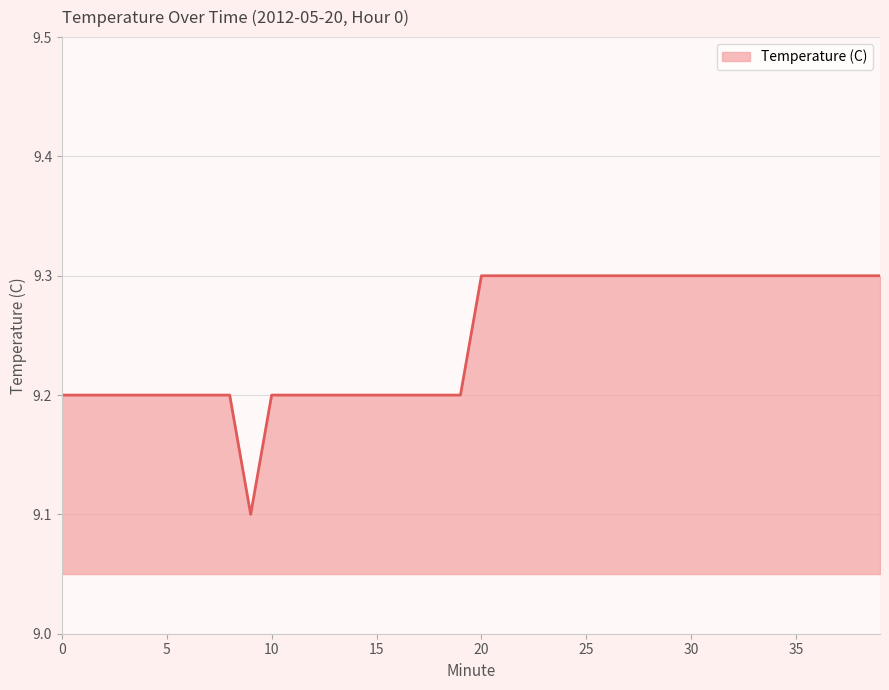

What is the smallest value displayed?

9.1